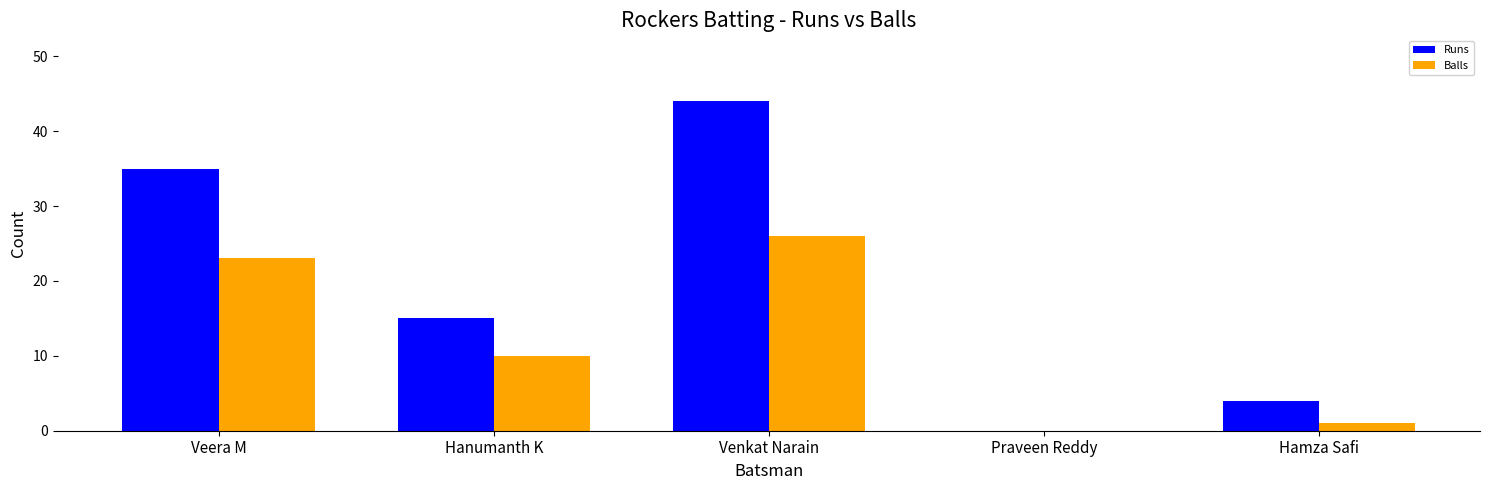

At which label is Runs closest to 22?

Hanumanth K